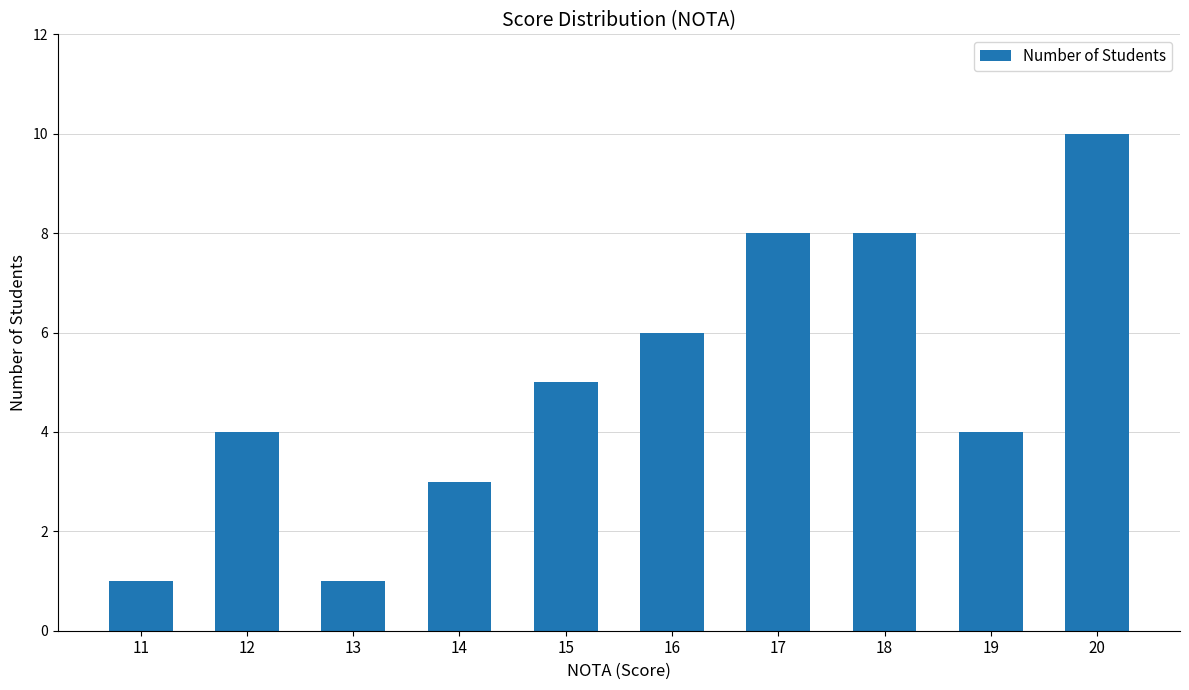

Does the chart contain stacked bars?

No